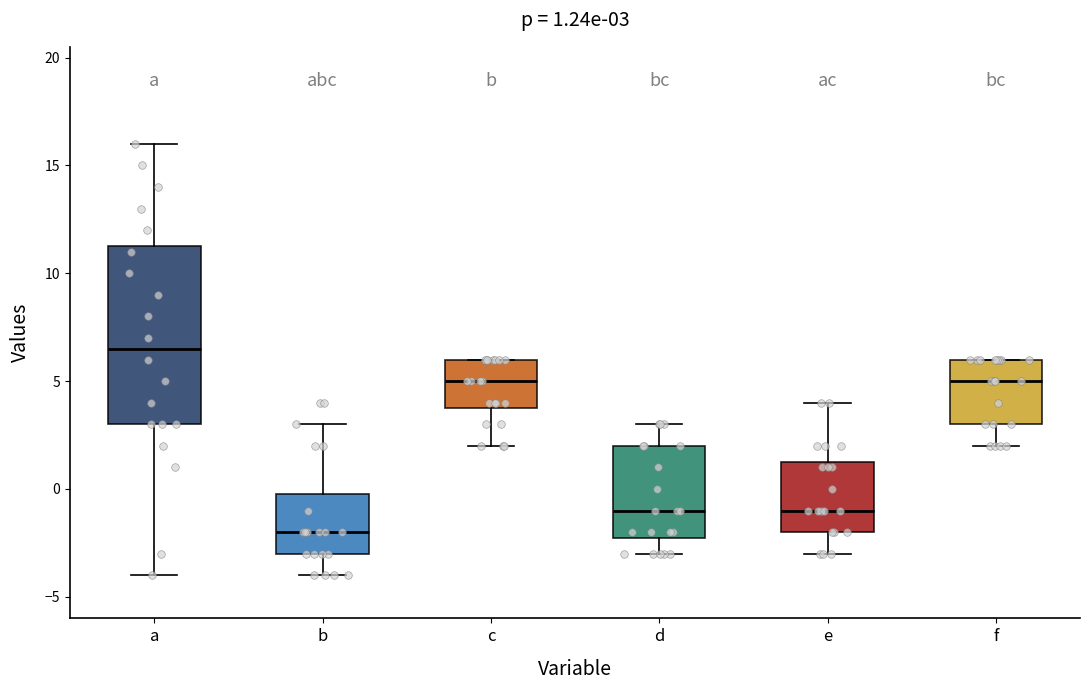

Which box has the lowest median line?

b